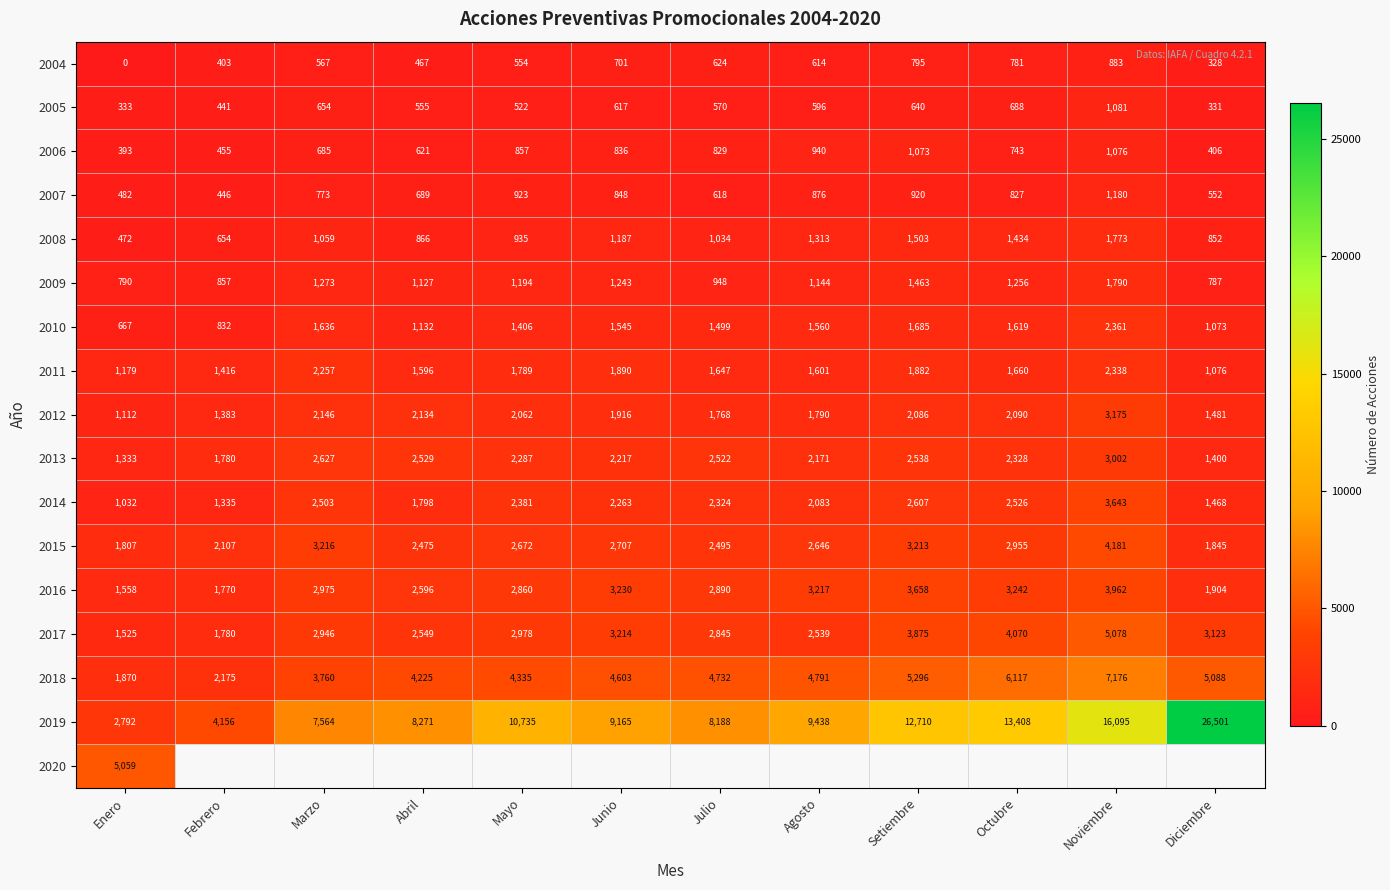

How many data points in 2004 are less than 614?

6